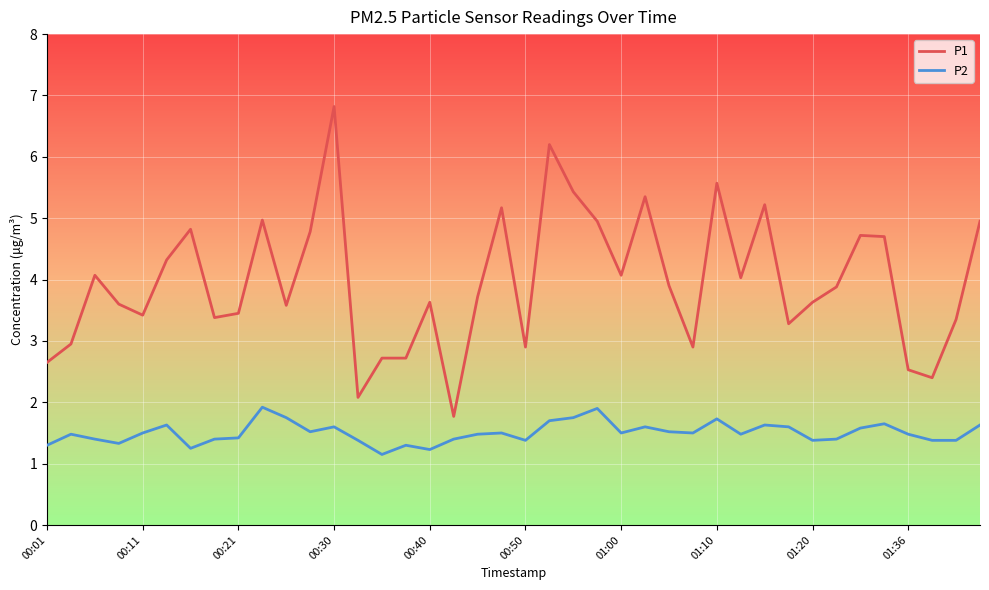

True or false: P1 and P2 intersect in this chart.

False